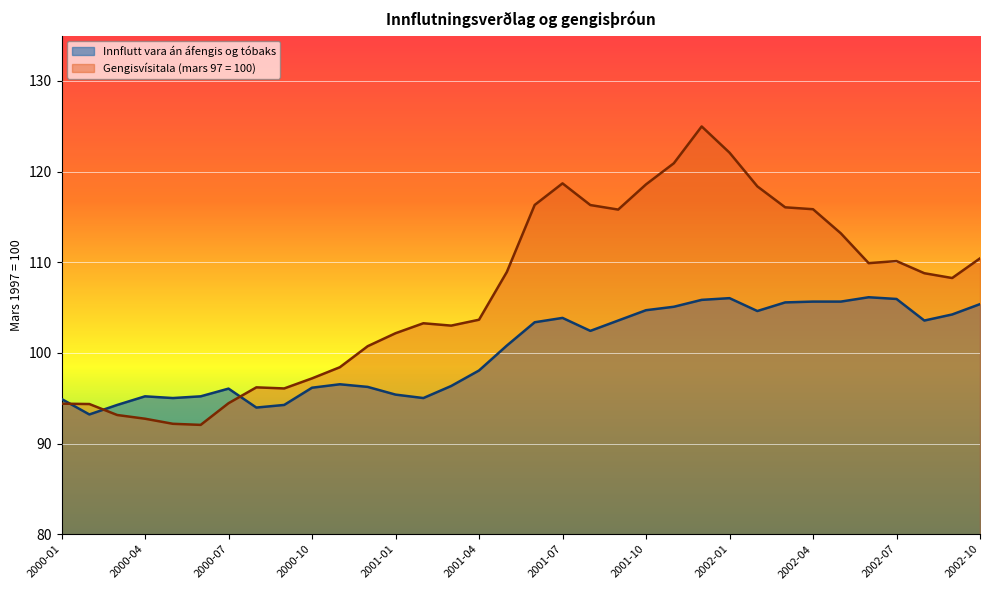

At which category is the sum across all series the highest?

2001-12